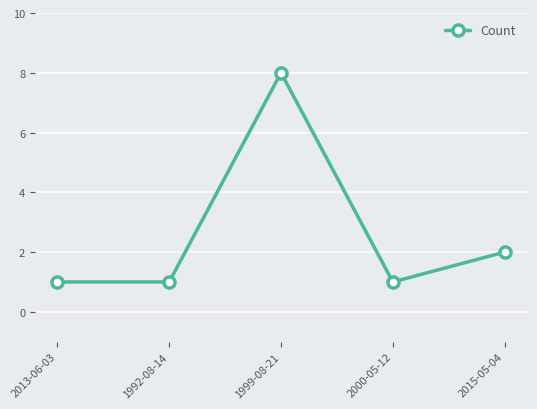

True or false: there are more than 2 points higher than both neighbors.

False